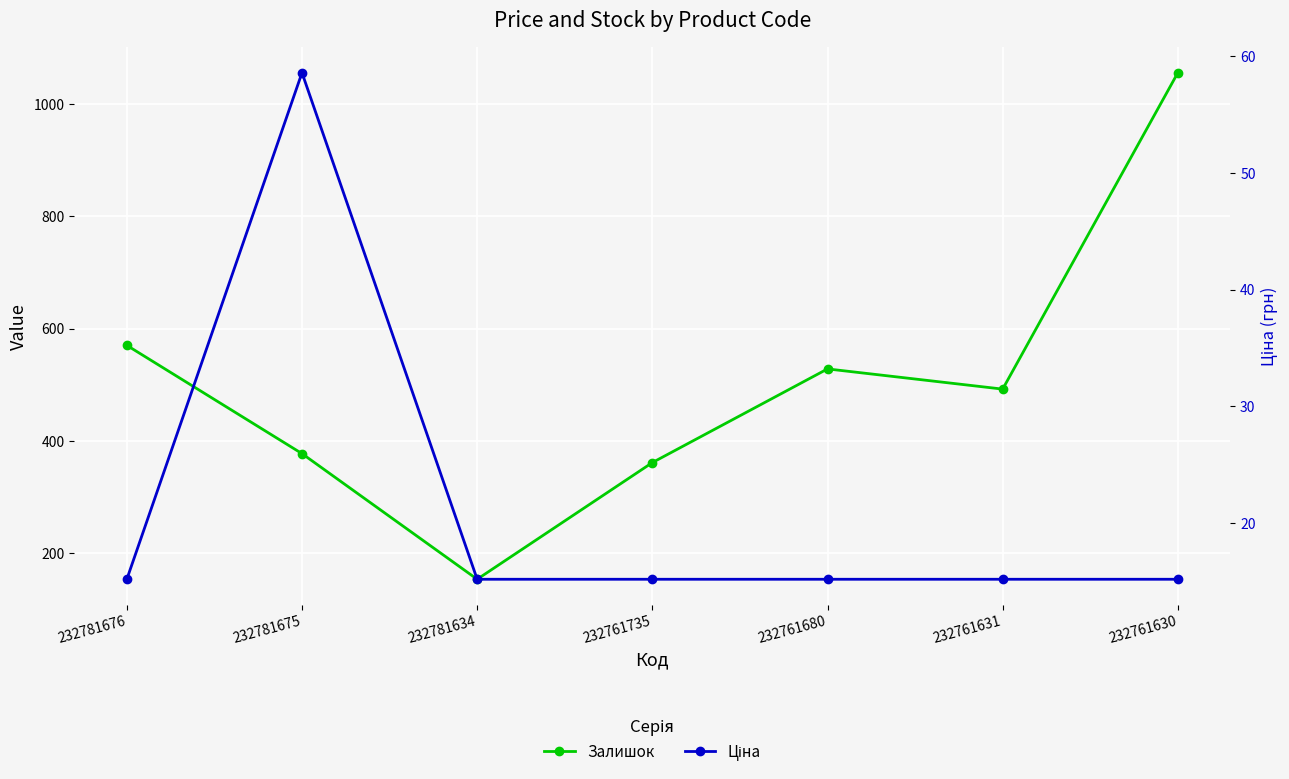

What is the difference between the second highest and minimum values in the Залишок series?

417.0